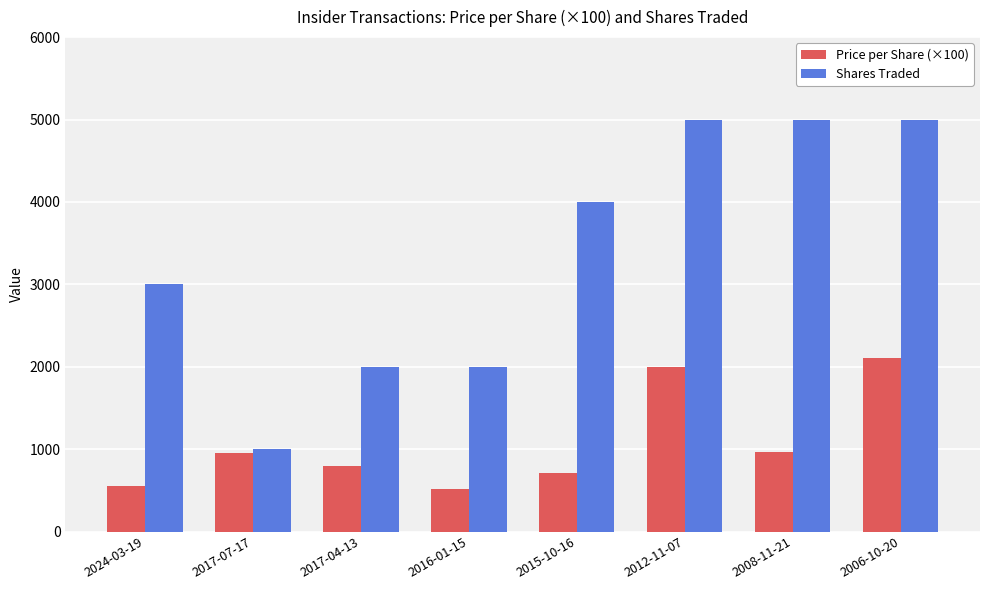

Rank the series by their maximum value, from highest to lowest.

Shares Traded, Price per Share (×100)